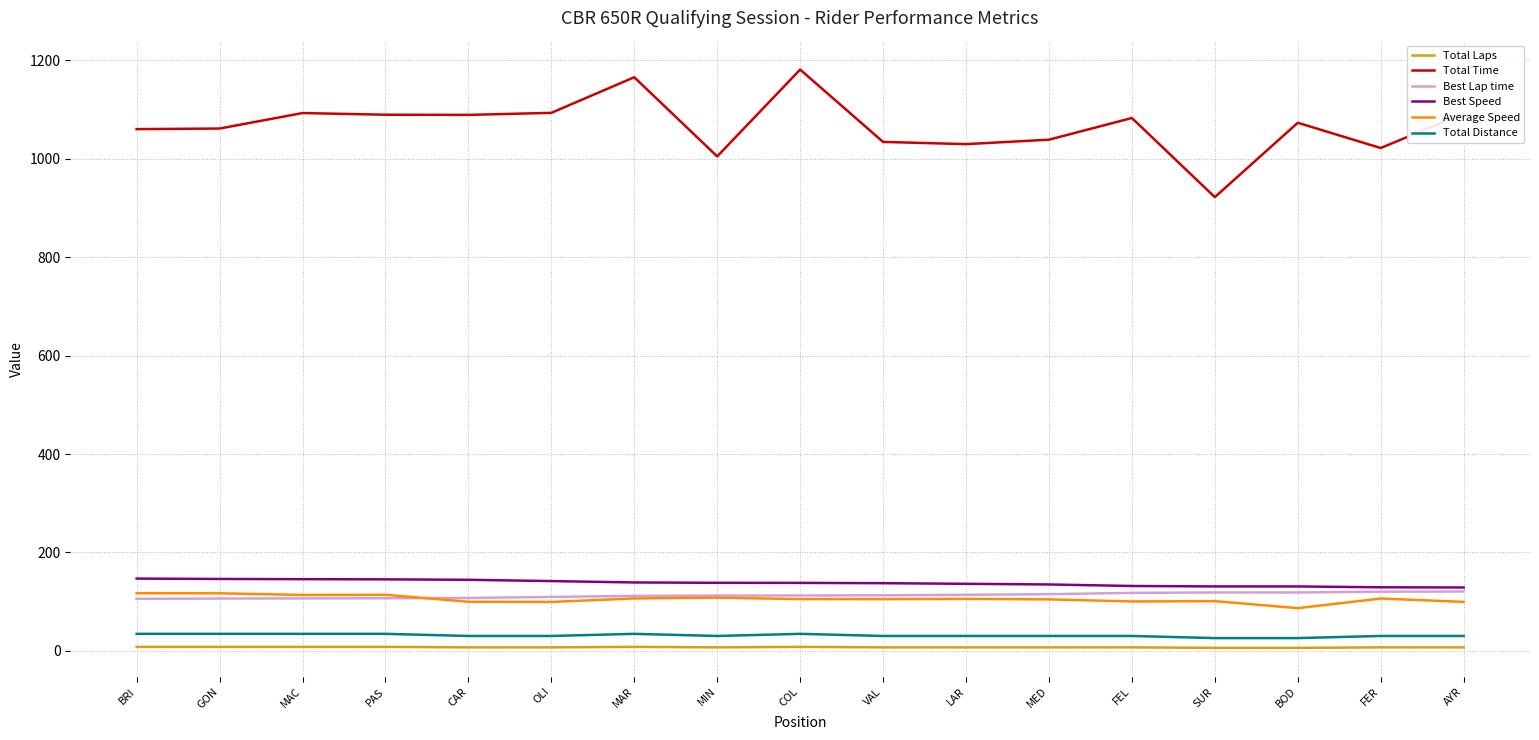

The value of Total Time at COL is 1680.0. True or false?

False